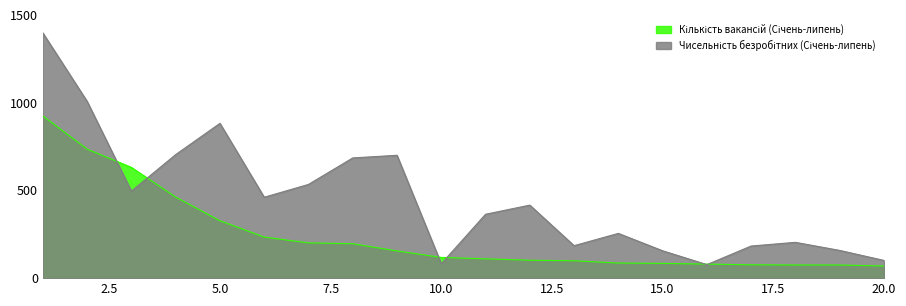

True or false: Кількість вакансій (Січень-липень) has more than 0 points higher than both neighbors.

False